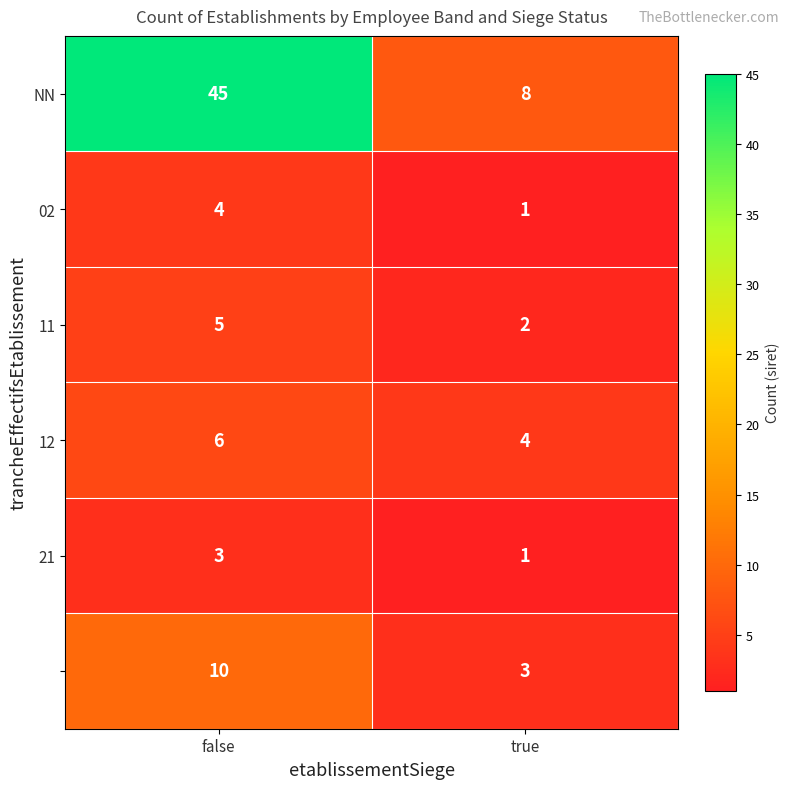

What is the spread (max minus min) of values at false?

42